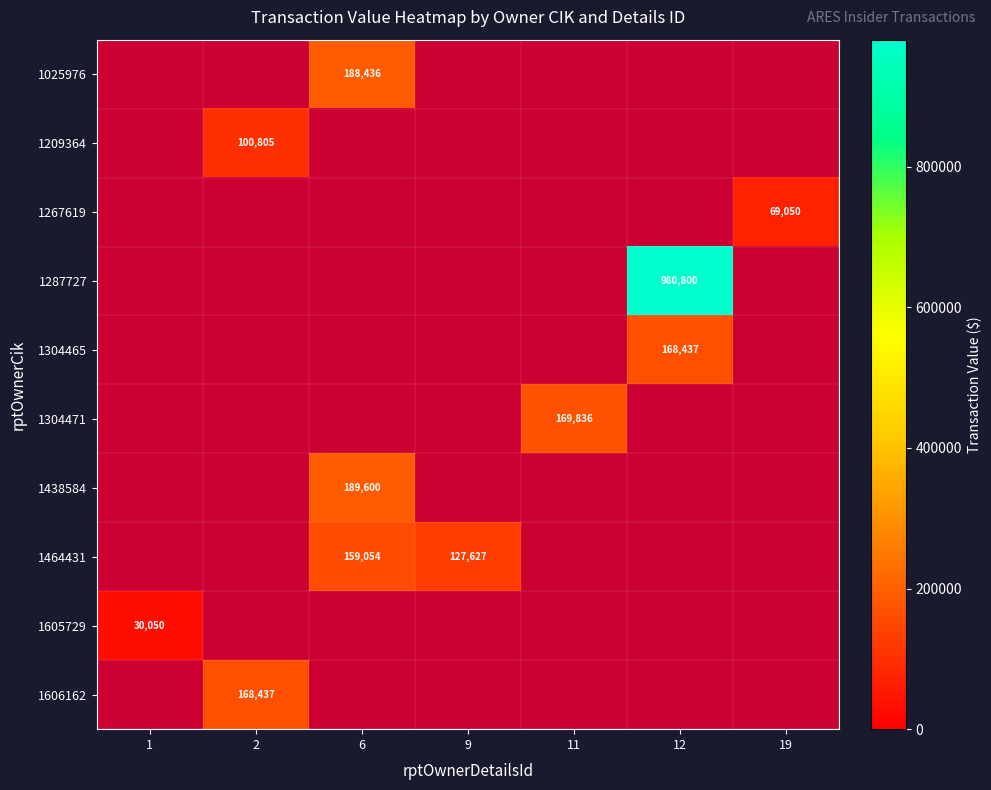

The 1464431 series shows 159054 at 6. True or false?

True